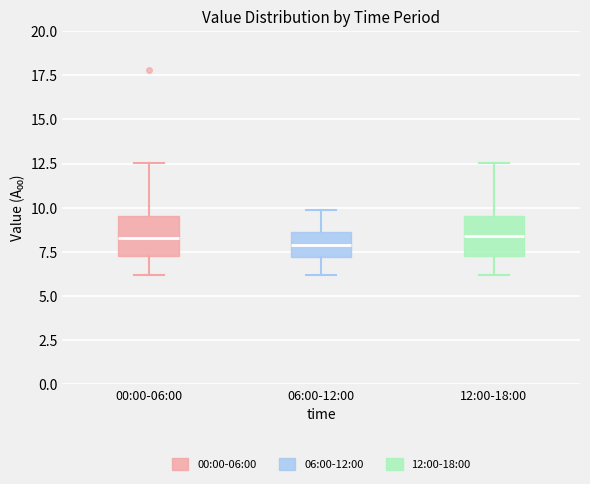

Where does the lower whisker of the box for 06:00-12:00 end on the y-axis? The values are not printed on the chart, so give them approximately, as read against the axis.

6.0